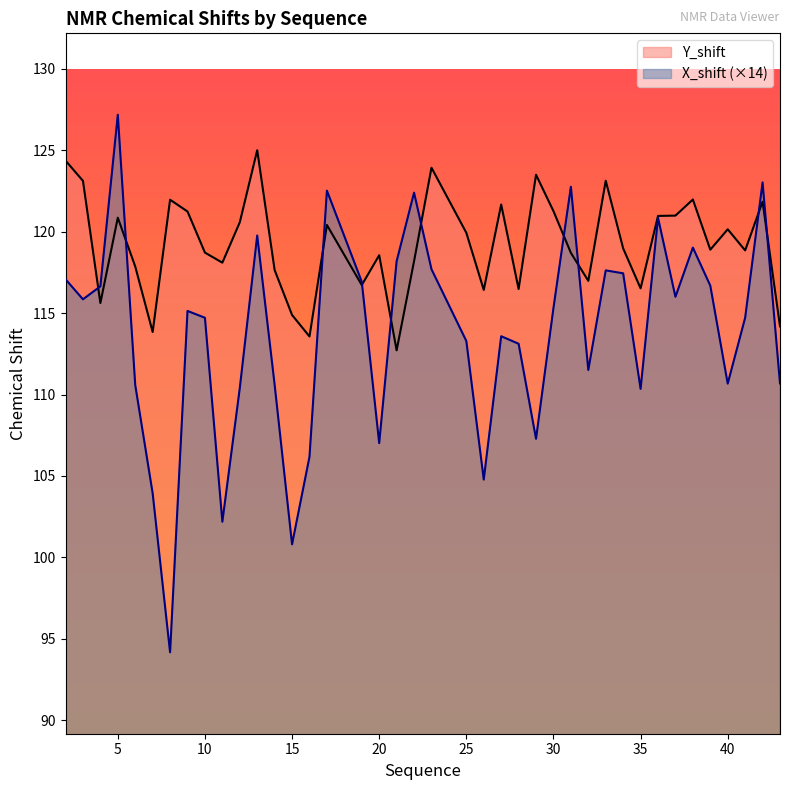

Is the value of X_shift at 6 greater than the value of Y_shift at 10?

No